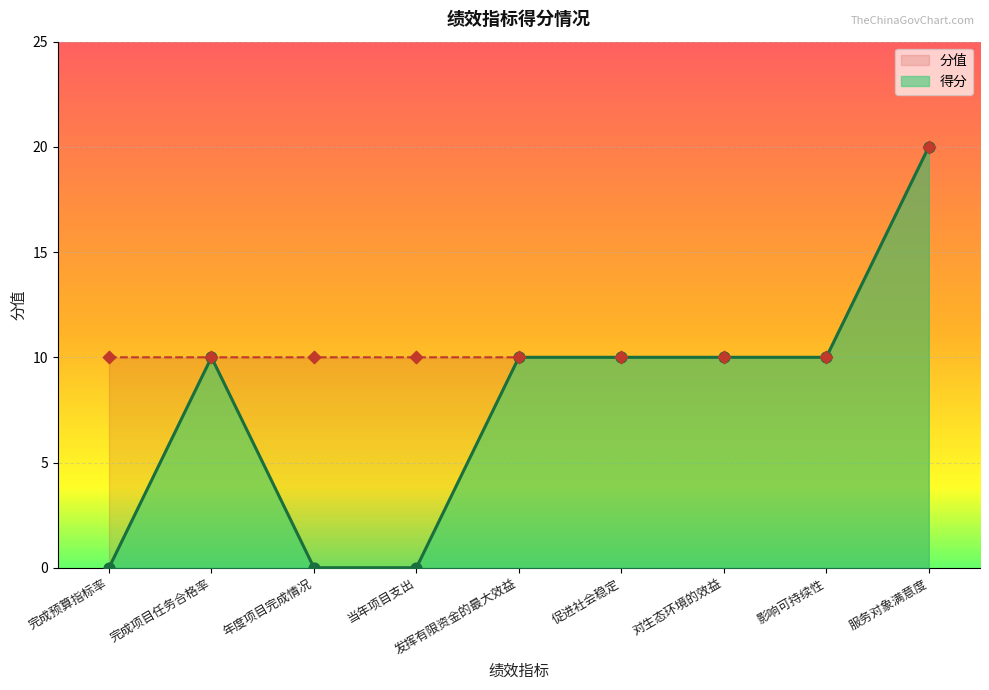

Is the value of 分值 at 服务对象满意度 greater than the value of 得分 at 对生态环境的效益?

Yes